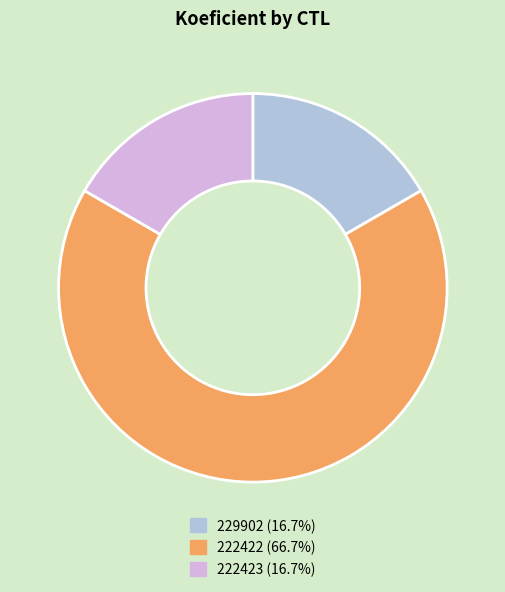

How many segments does this pie chart have?

3